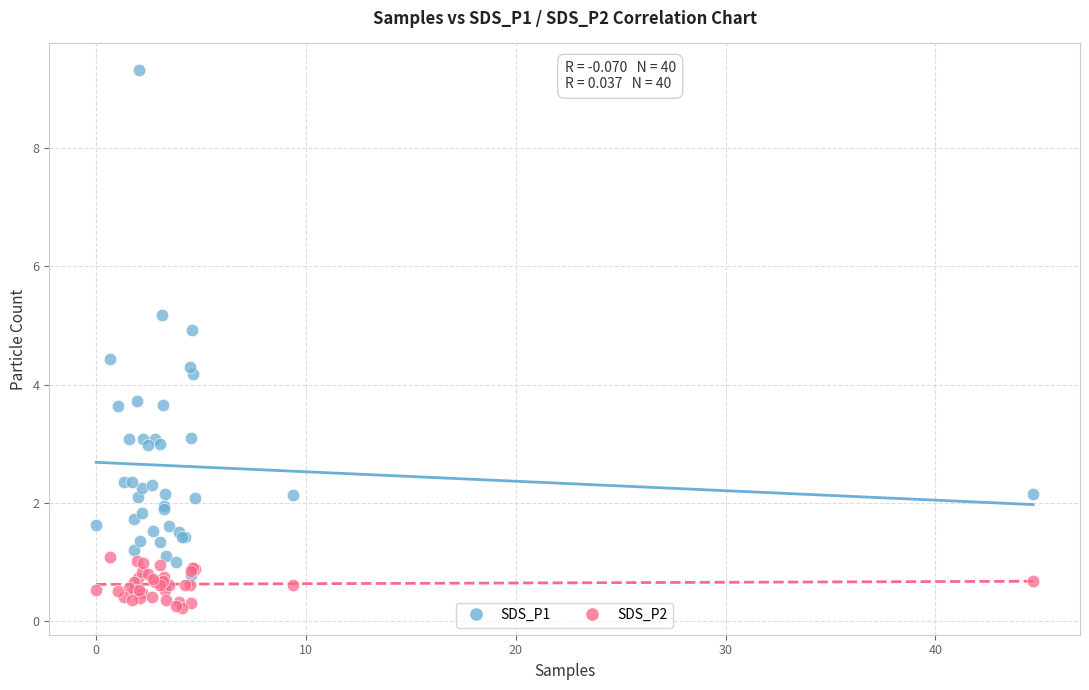

Which series has the largest Y range (max minus min)?

SDS_P1